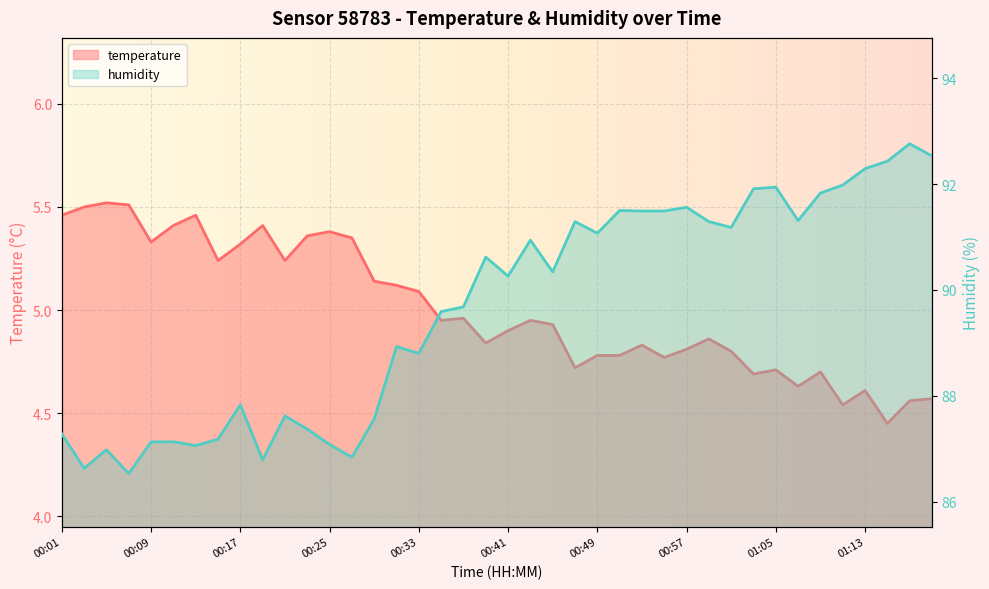

The temperature series shows 9.1 at 00:33. True or false?

False